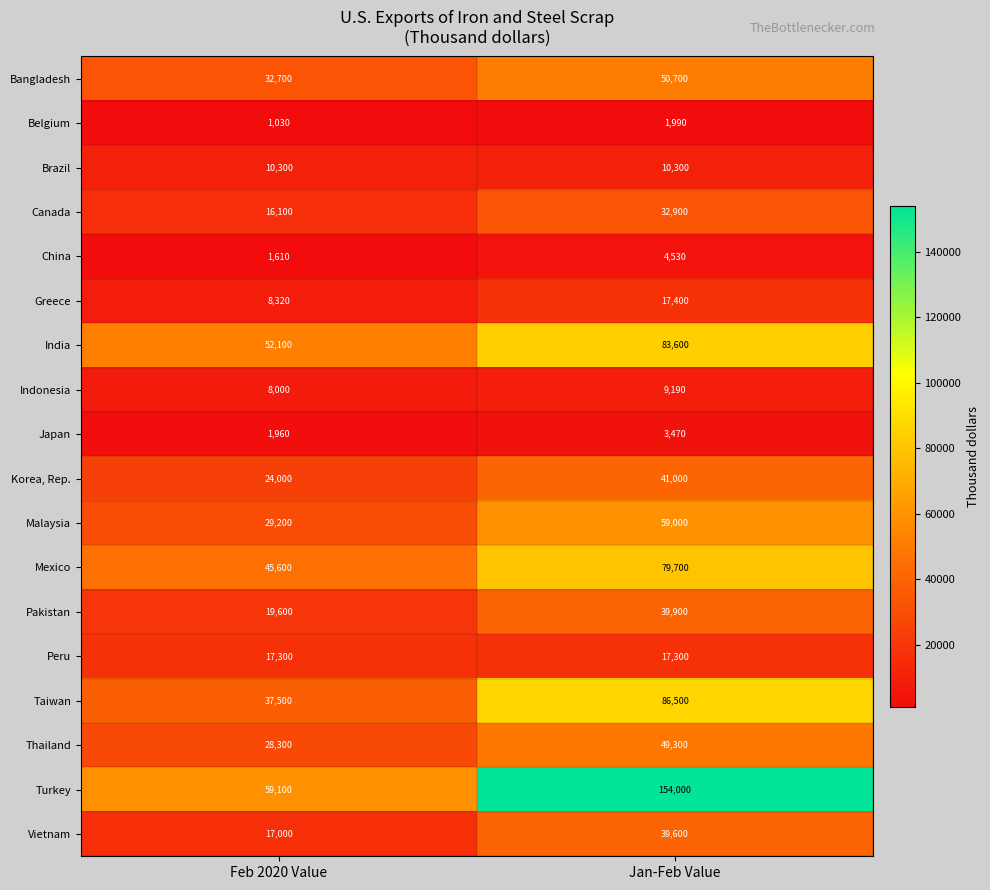

The Bangladesh series shows 50700 at Jan-Feb Value. True or false?

True